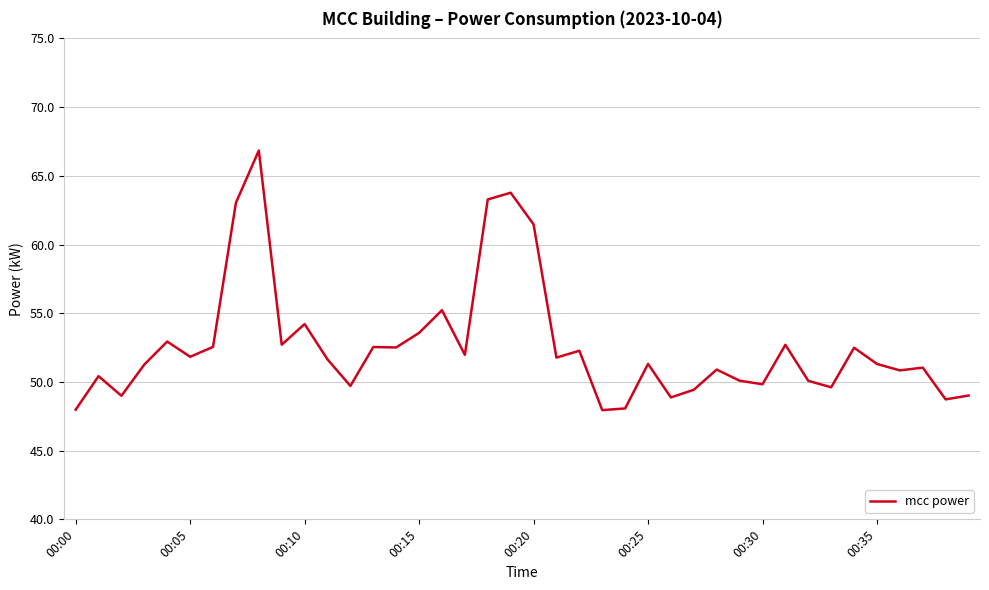

What is the average value?

52.6